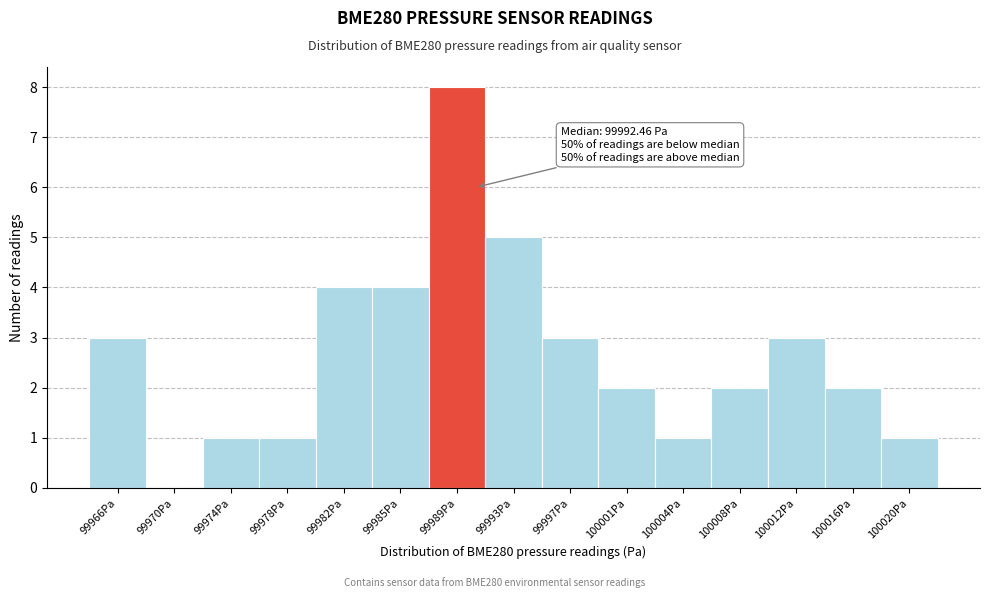

Reading left to right, transcribe all the data shown in this chart.

99966Pa=3	99970Pa=0	99974Pa=1	99978Pa=1	99982Pa=4	99985Pa=4	99989Pa=8	99993Pa=5	99997Pa=3	100001Pa=2	100004Pa=1	100008Pa=2	100012Pa=3	100016Pa=2	100020Pa=1